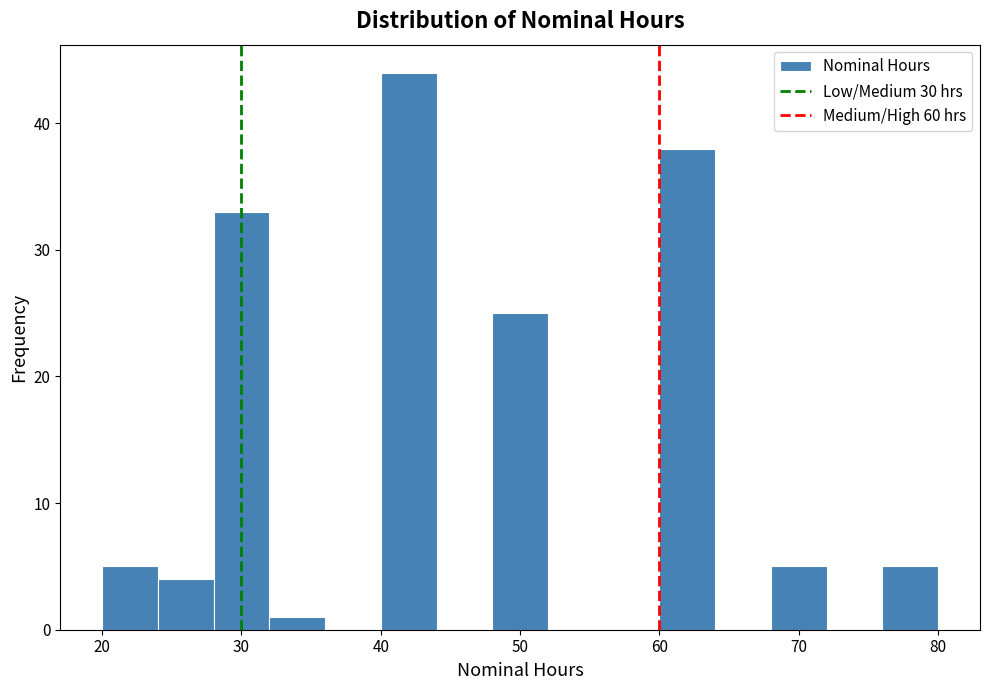

Which range on the x-axis has the tallest bar?

40 to 44